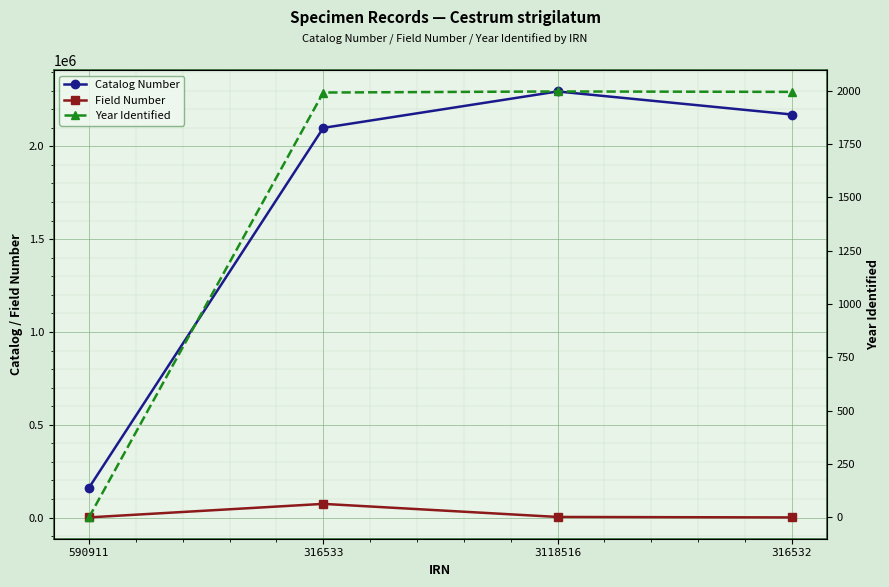

At how many categories does at least one series exceed 1930669?

3